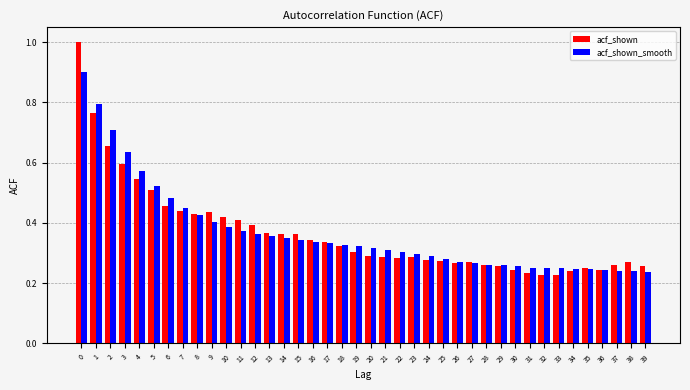

What is the total value across all series at 7?

0.9